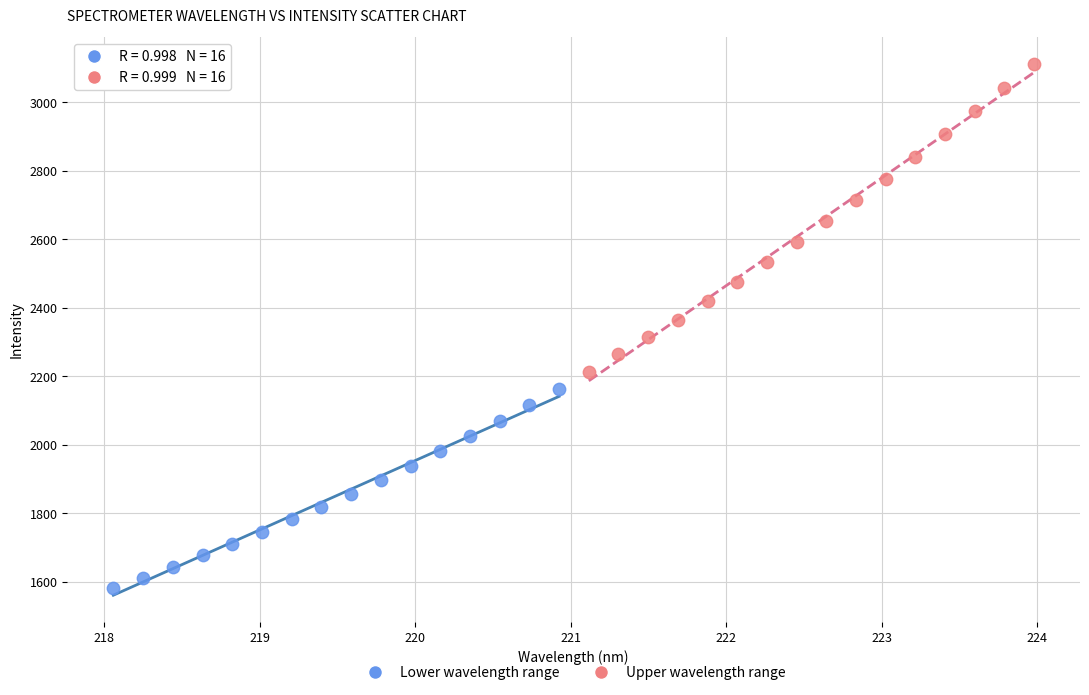

Which series contains the highest Y value?

Upper wavelength range